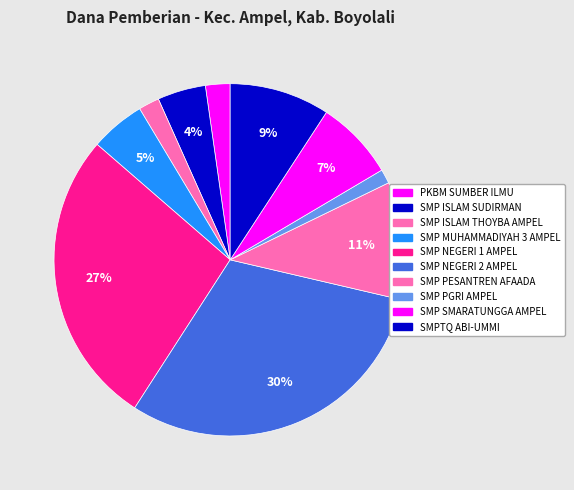

How many slices are in this pie chart?

10